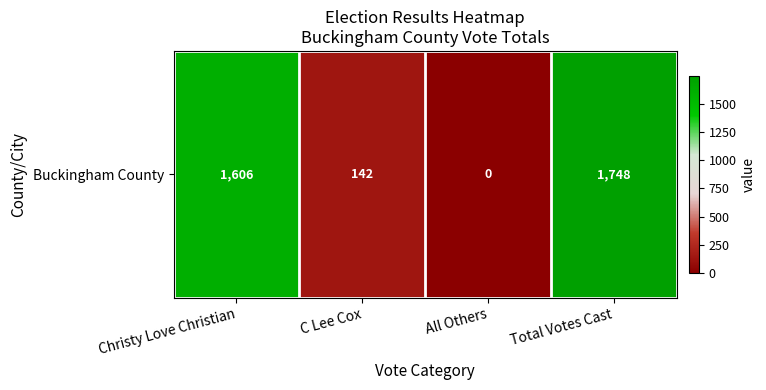

What is the sum of the values at All Others and C Lee Cox?

142